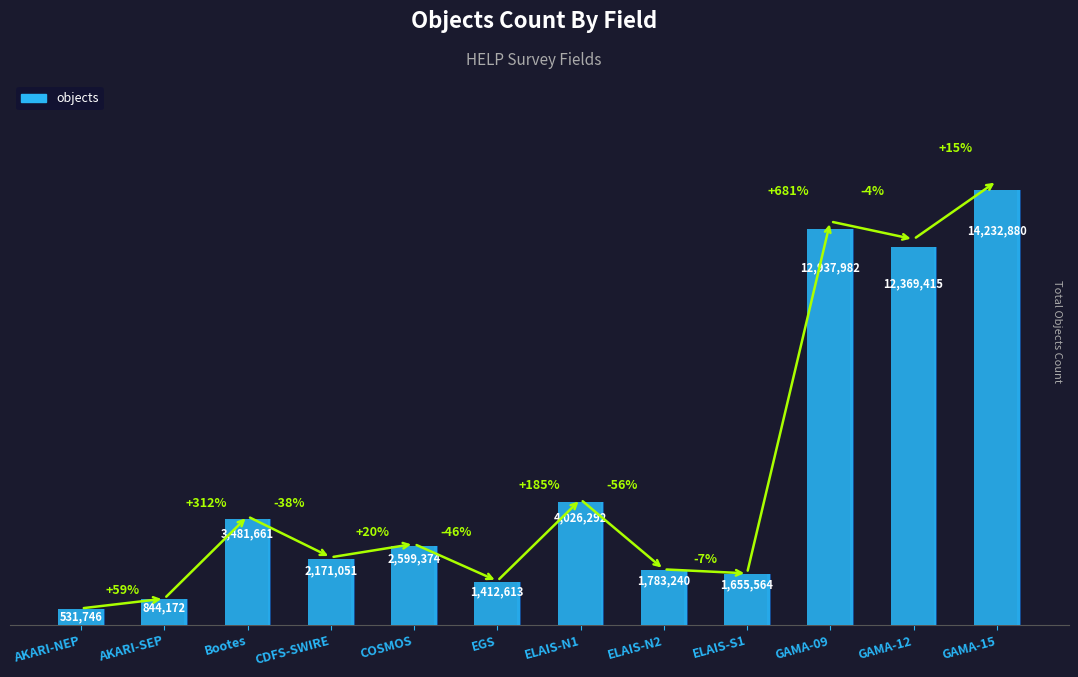

How many bars are there in total?

12